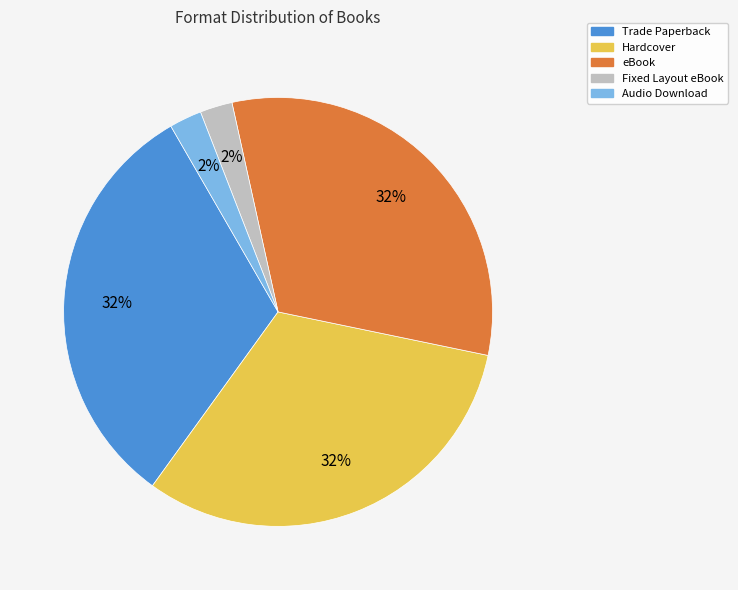

To the nearest percent, what is the average slice percentage?

20%